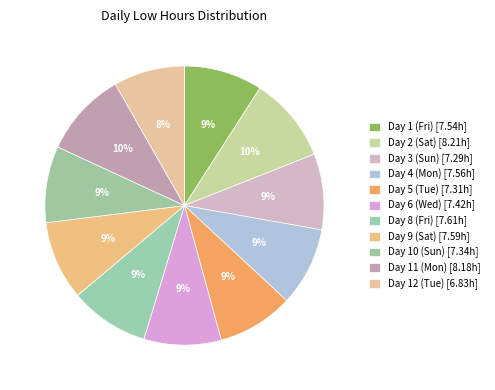

How many segments does this pie chart have?

11